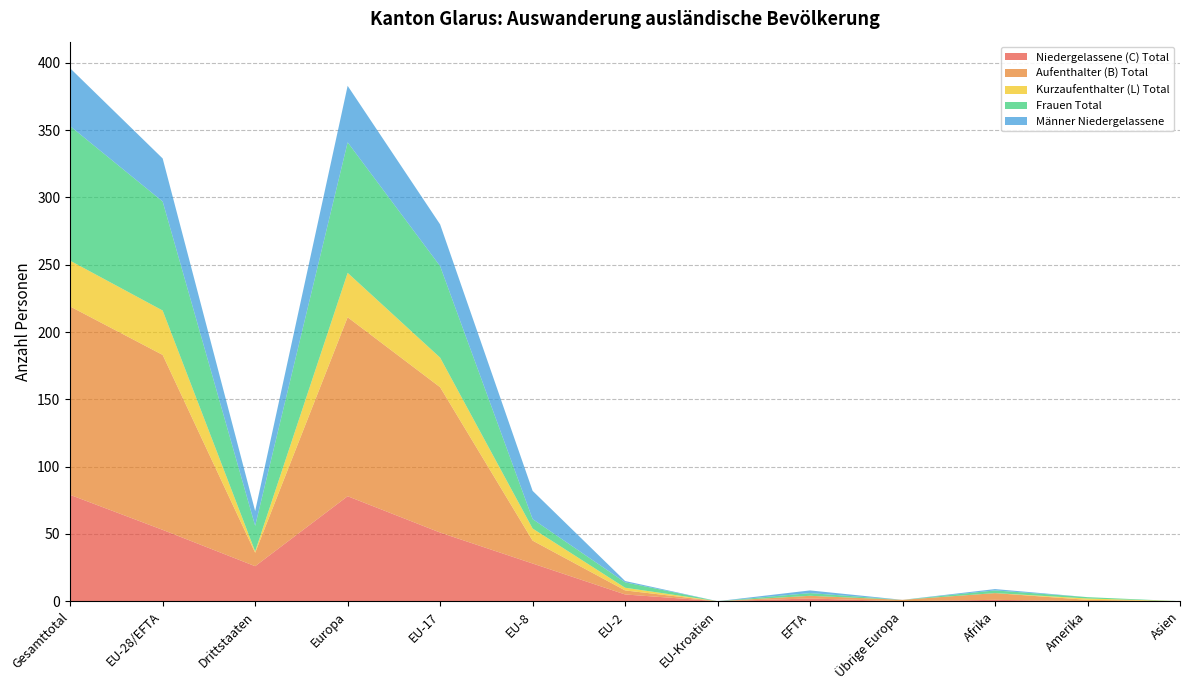

Reading left to right, extract all data points from this chart.

Niedergelassene (C) Total: Gesamttotal=79	EU-28/EFTA=53	Drittstaaten=26	Europa=78	EU-17=51	EU-8=28	EU-2=5	EU-Kroatien=0	EFTA=2	Übrige Europa=0	Afrika=1	Amerika=0	Asien=0
Aufenthalter (B) Total: Gesamttotal=140	EU-28/EFTA=130	Drittstaaten=10	Europa=133	EU-17=108	EU-8=17	EU-2=3	EU-Kroatien=0	EFTA=2	Übrige Europa=1	Afrika=5	Amerika=1	Asien=0
Kurzaufenthalter (L) Total: Gesamttotal=34	EU-28/EFTA=33	Drittstaaten=1	Europa=33	EU-17=22	EU-8=9	EU-2=2	EU-Kroatien=0	EFTA=0	Übrige Europa=0	Afrika=0	Amerika=1	Asien=0
Frauen Total: Gesamttotal=100	EU-28/EFTA=81	Drittstaaten=19	Europa=97	EU-17=68	EU-8=7	EU-2=4	EU-Kroatien=0	EFTA=2	Übrige Europa=0	Afrika=2	Amerika=1	Asien=0
Männer Niedergelassene: Gesamttotal=43	EU-28/EFTA=32	Drittstaaten=11	Europa=42	EU-17=31	EU-8=21	EU-2=1	EU-Kroatien=0	EFTA=2	Übrige Europa=0	Afrika=1	Amerika=0	Asien=0